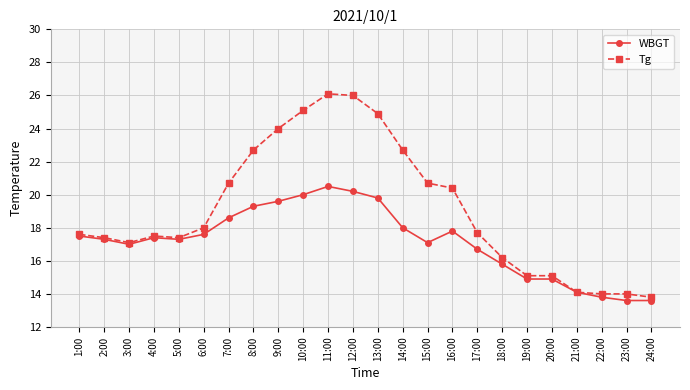

What position from the right is 14:00?

11